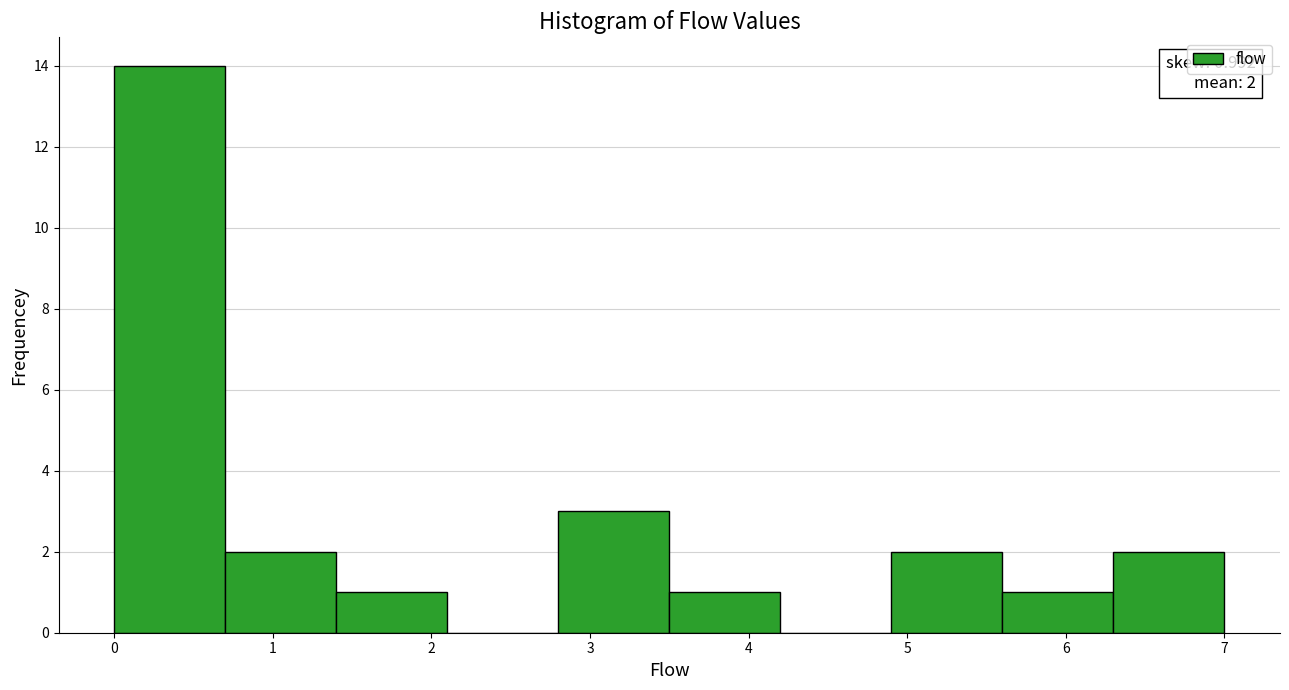

Which range on the x-axis has the tallest bar?

0.0 to 0.7